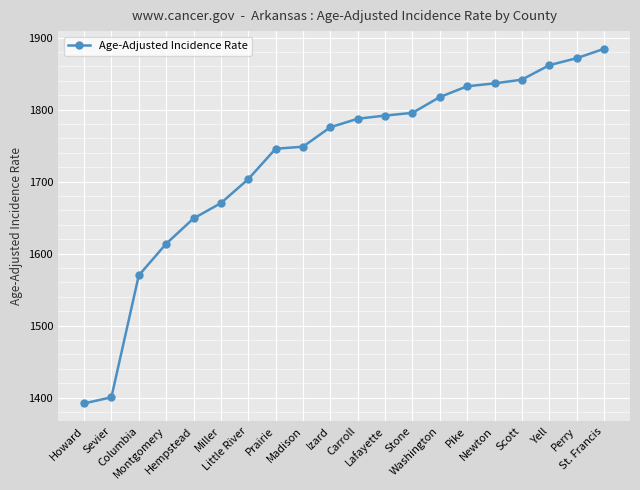

What position from the left is Little River?

7